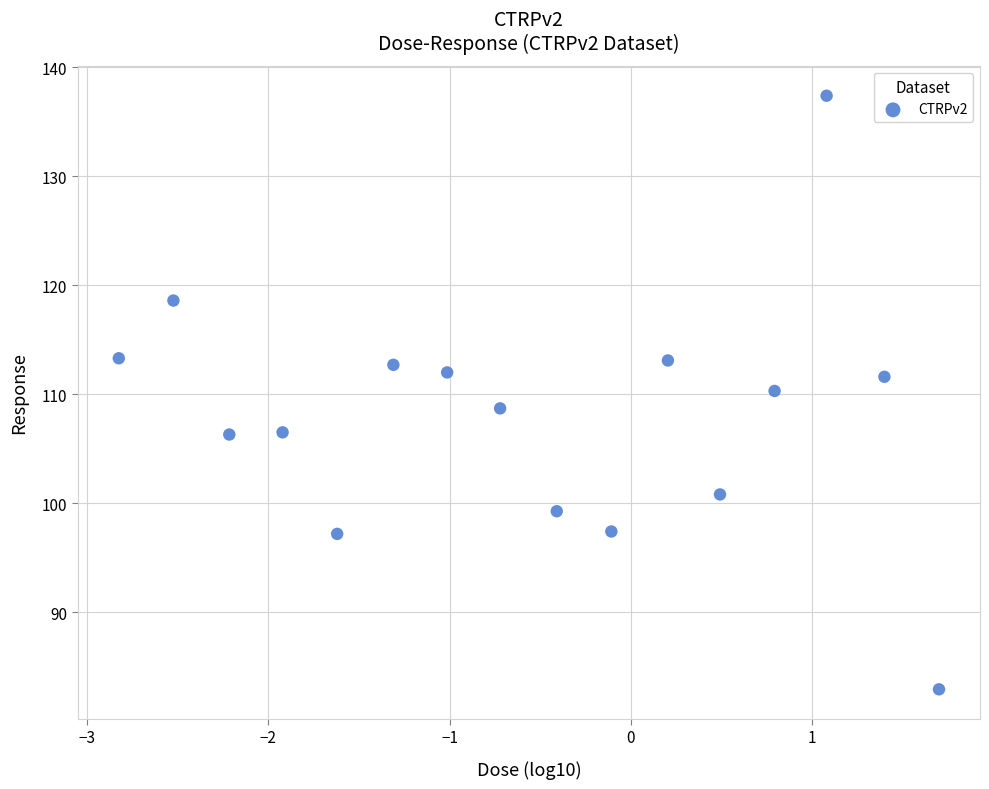

What is the range of Y values (max minus min)?

54.5